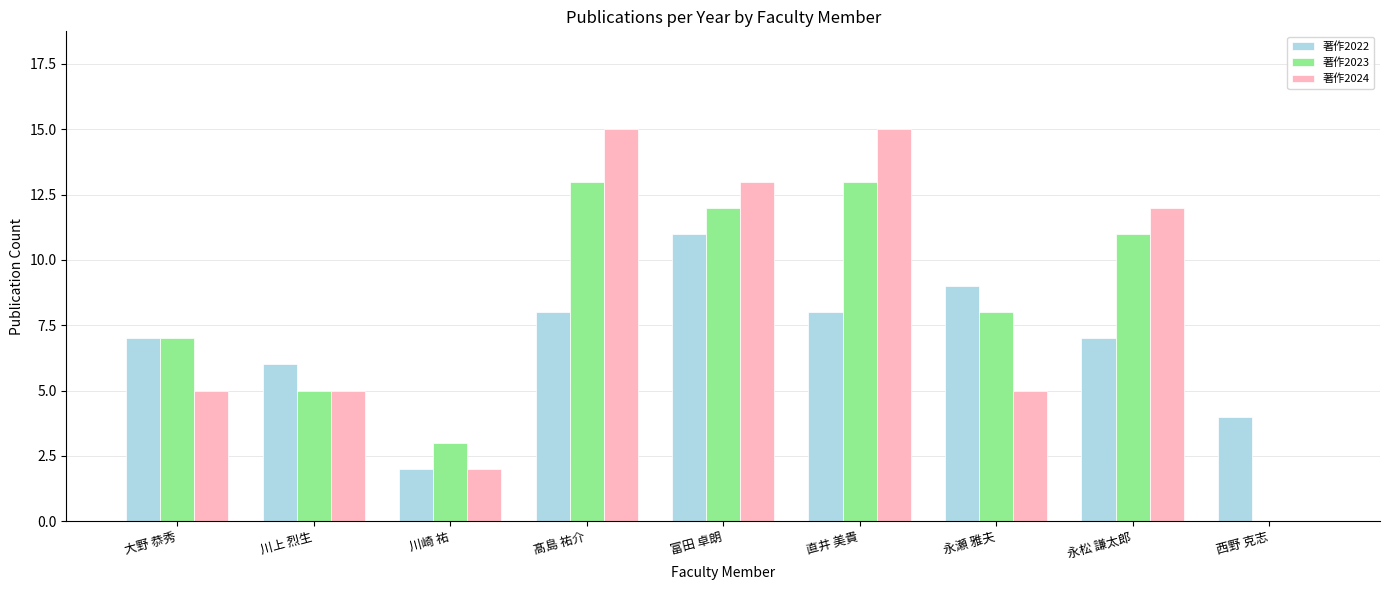

What is the sum of the 著作2024 values at 永瀬 雅夫 and 富田 卓朗?

18